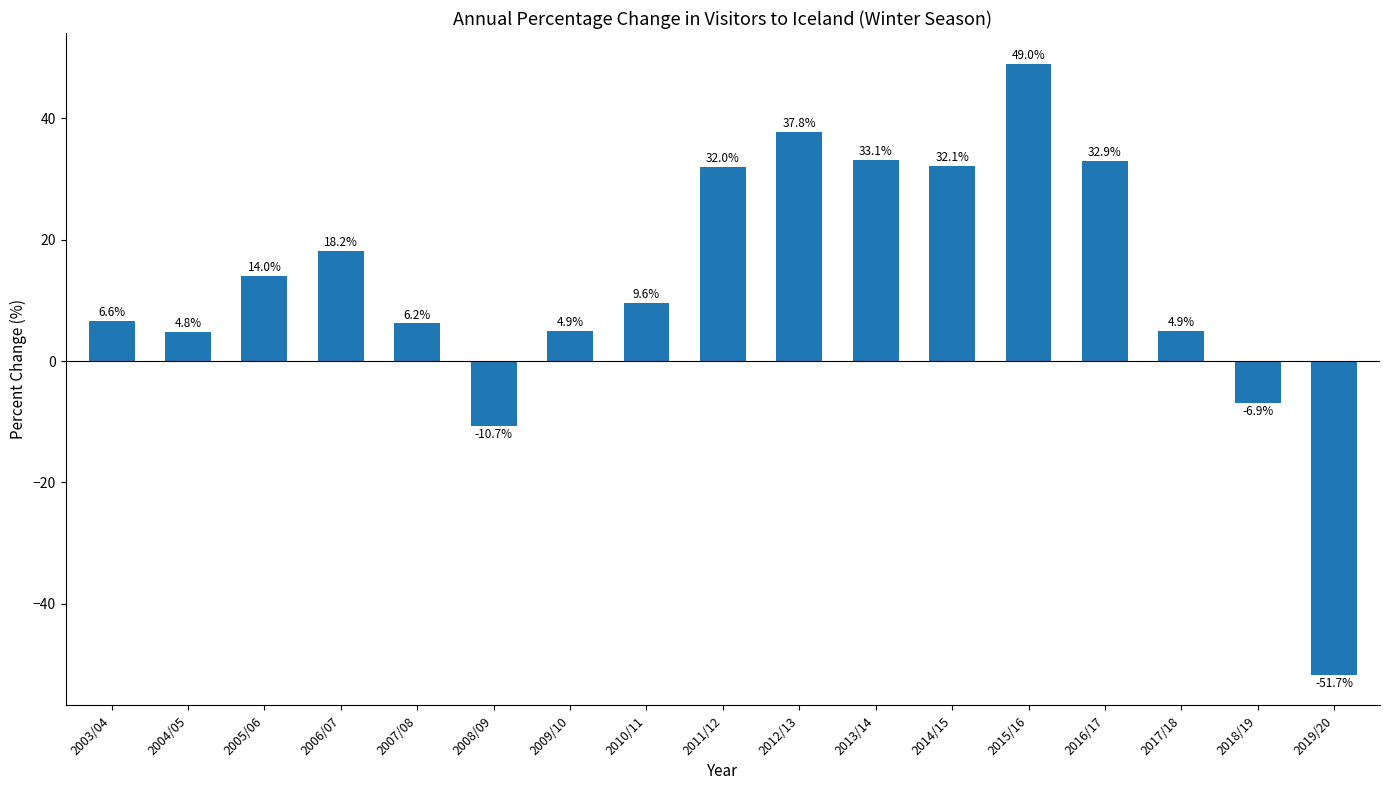

What is the sum of the values at 2010/11 and 2006/07?

27.8